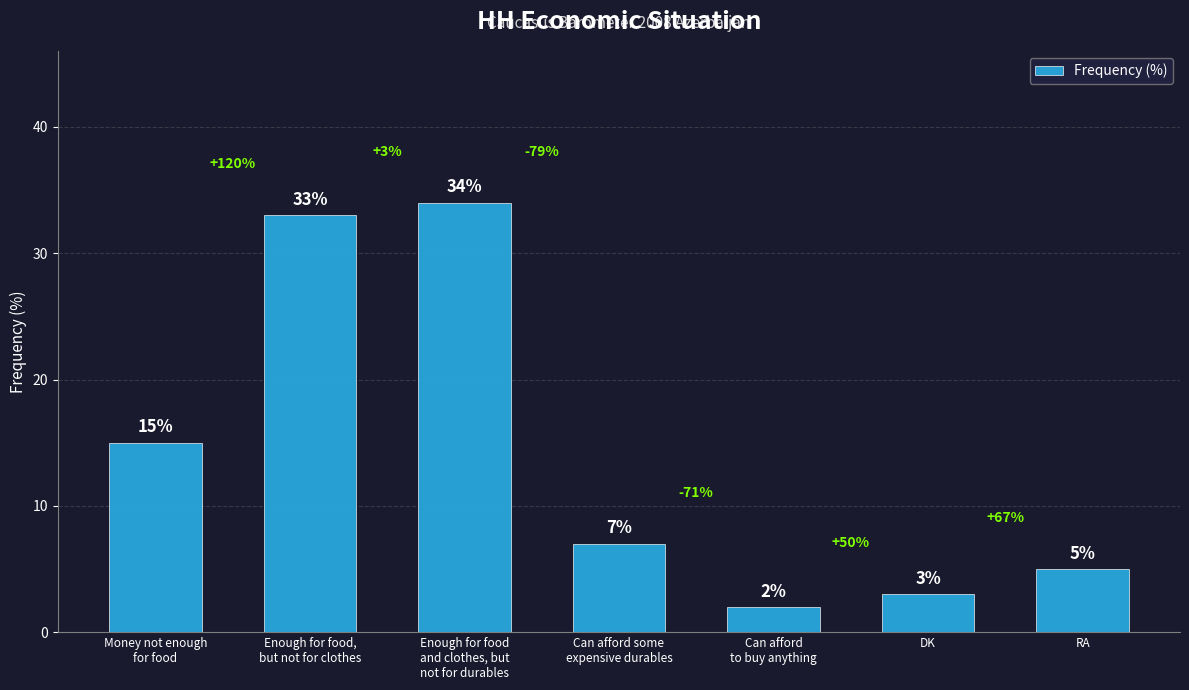

The value at Money not enough
for food is 4. True or false?

False